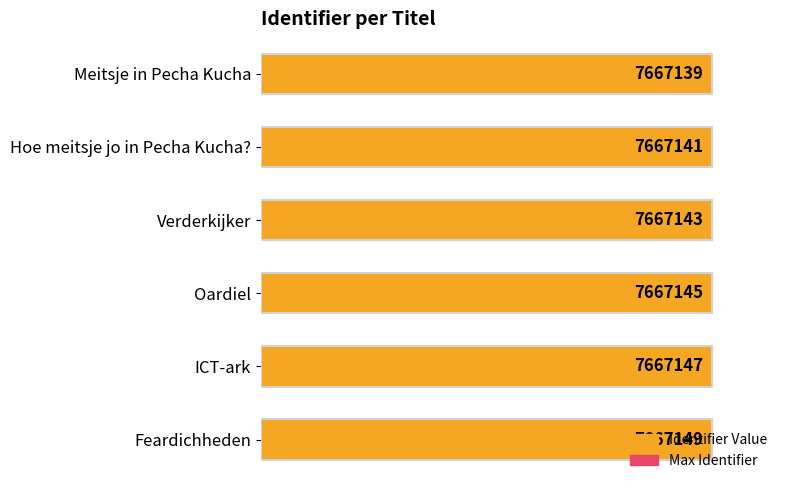

At how many categories does at least one series exceed 0?

6